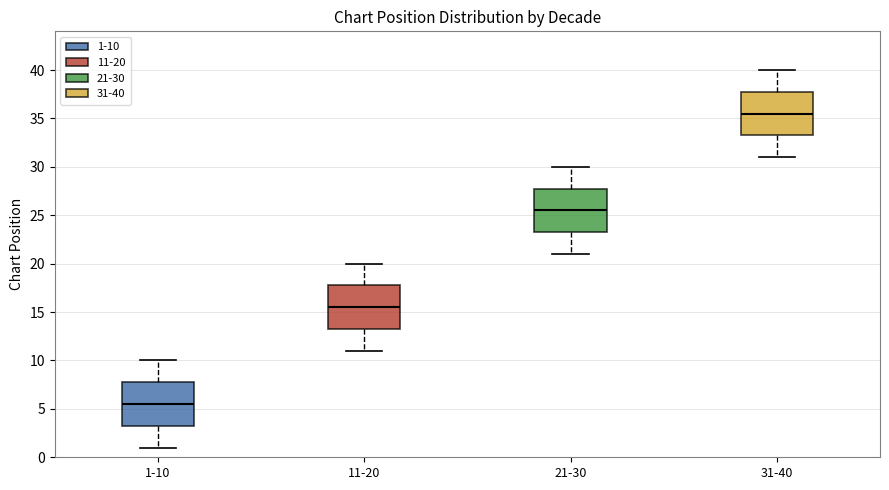

Which box has the highest median line?

31-40